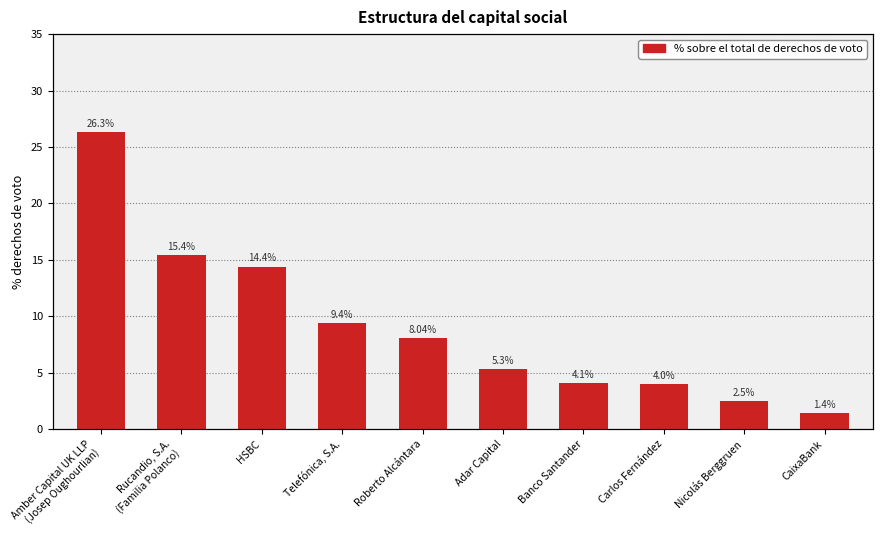

Does the chart contain any negative values?

No